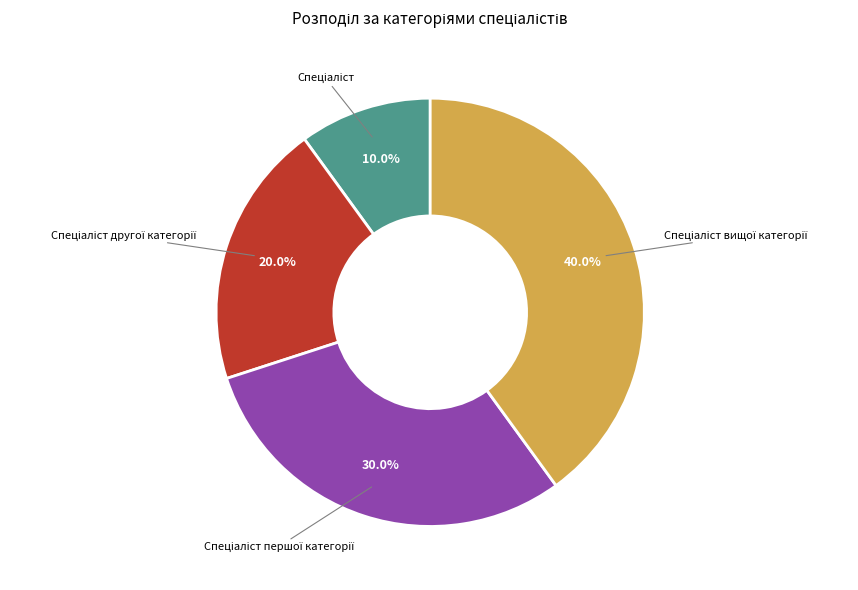

Is there any slice that represents more than half of the pie?

No